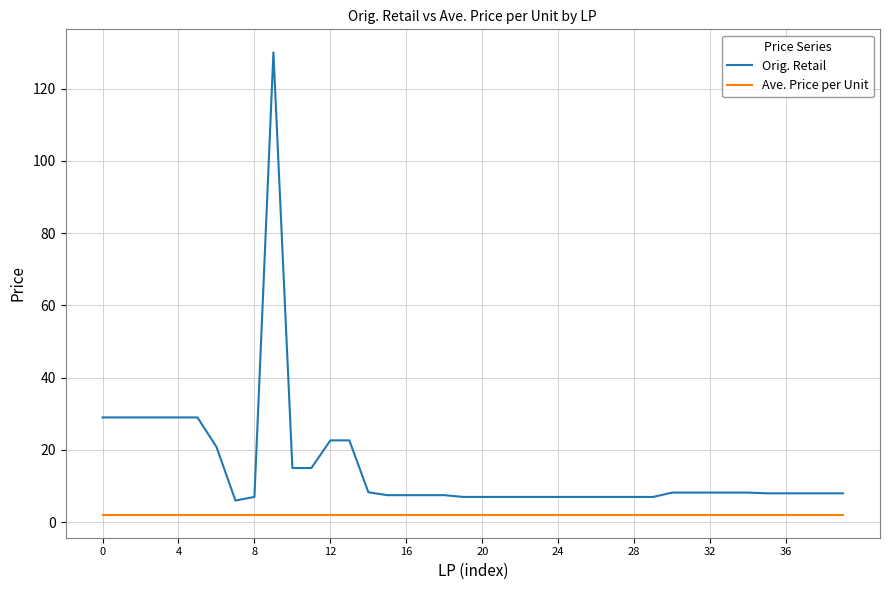

True or false: Ave. Price per Unit and Orig. Retail cross at least once.

False